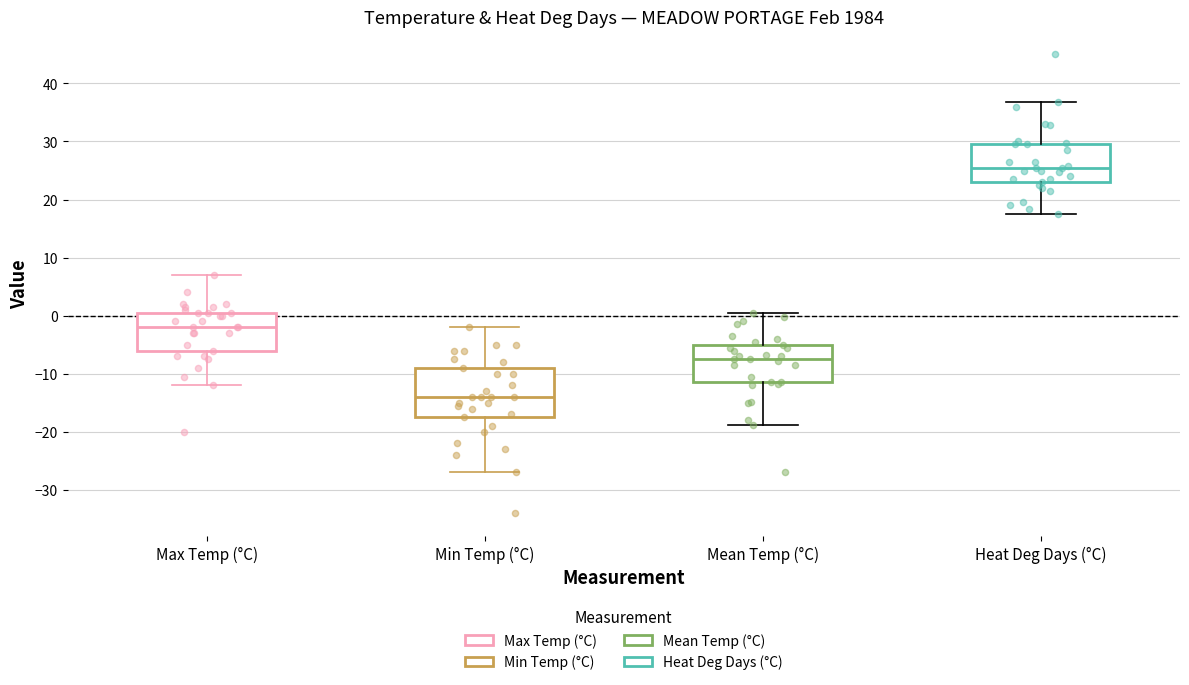

Where does the lower whisker of the box for Mean Temp (°C) end on the y-axis? The values are not printed on the chart, so give them approximately, as read against the axis.

-19